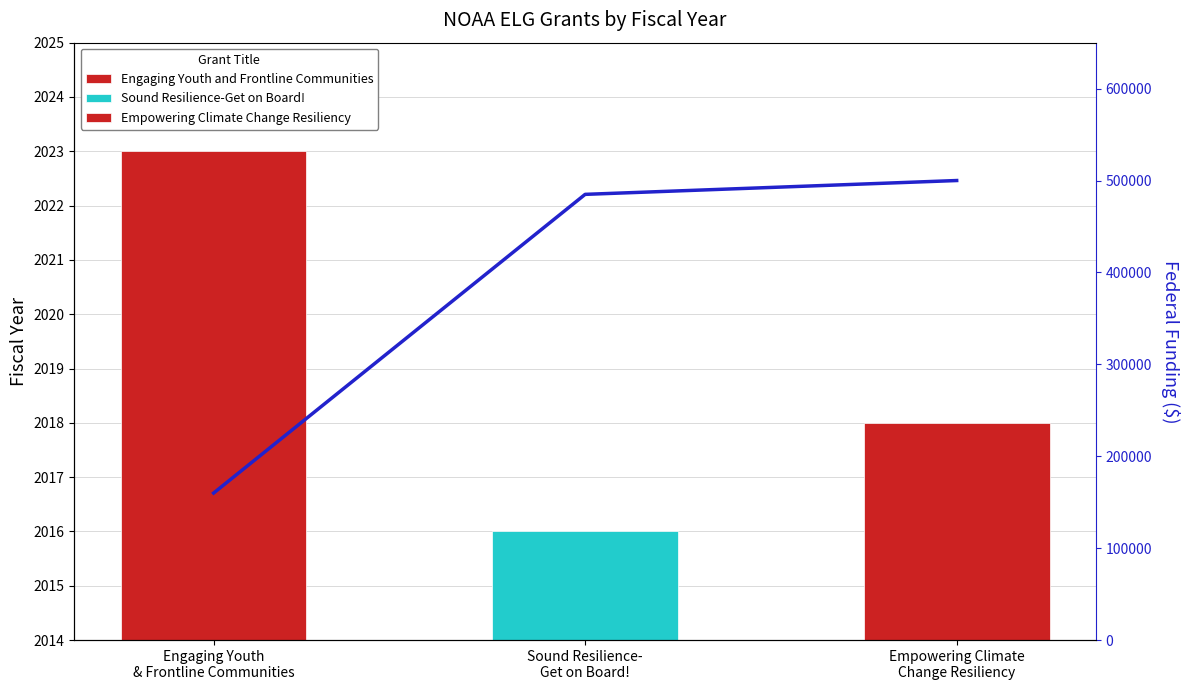

What is the smallest value displayed?

159953